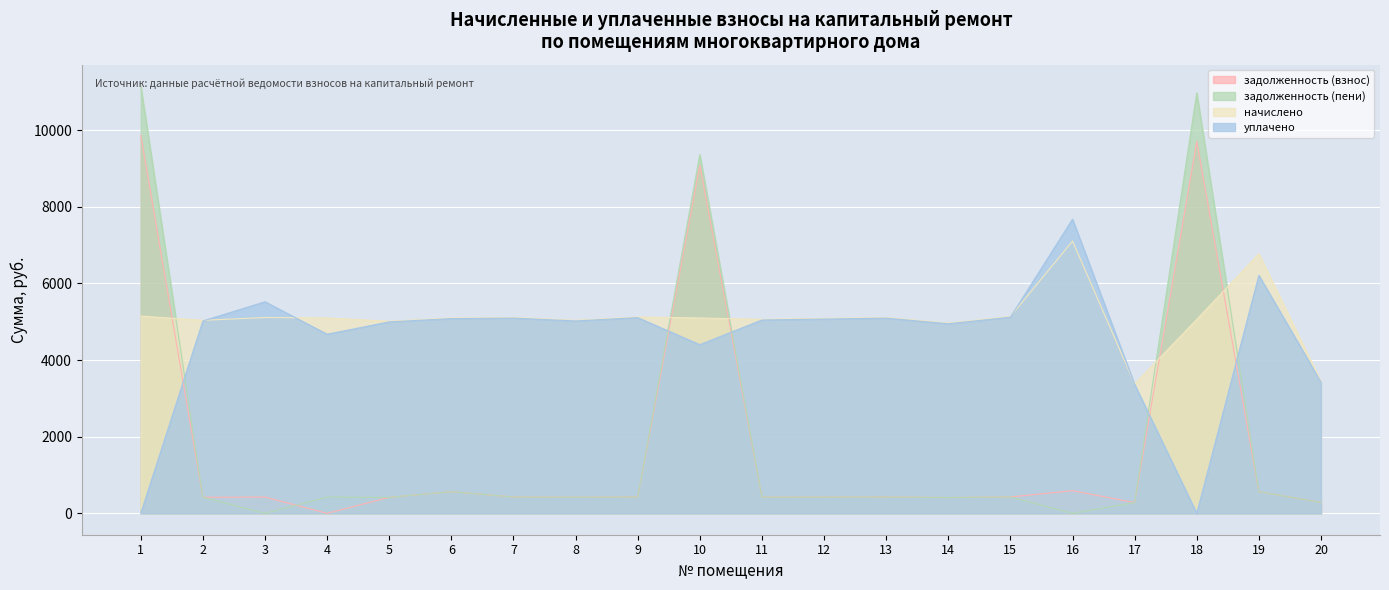

How many data points in задолженность (пени) are less than 424?

10